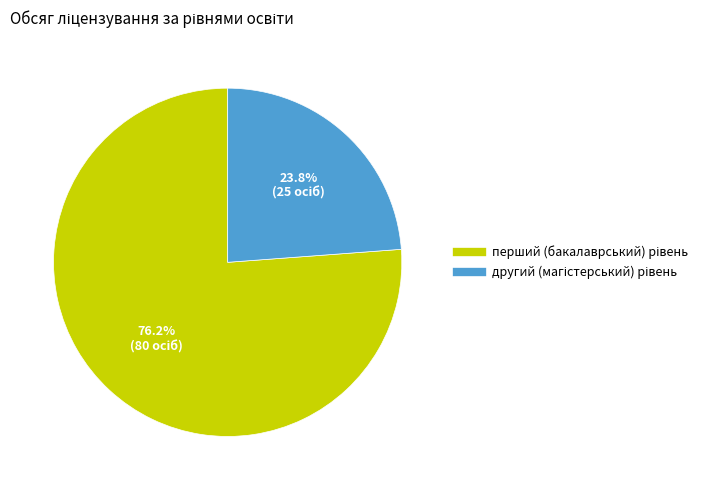

Is there a majority slice in this chart?

Yes